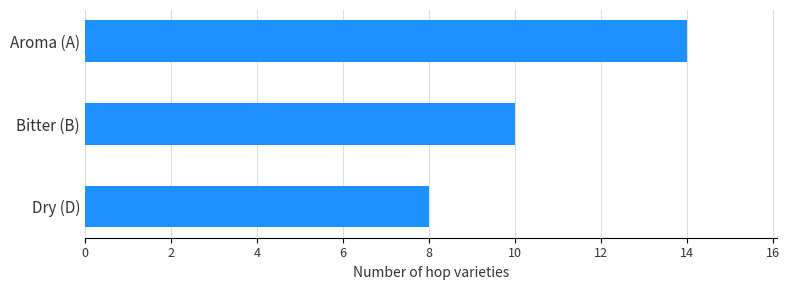

How many values are below 10?

1